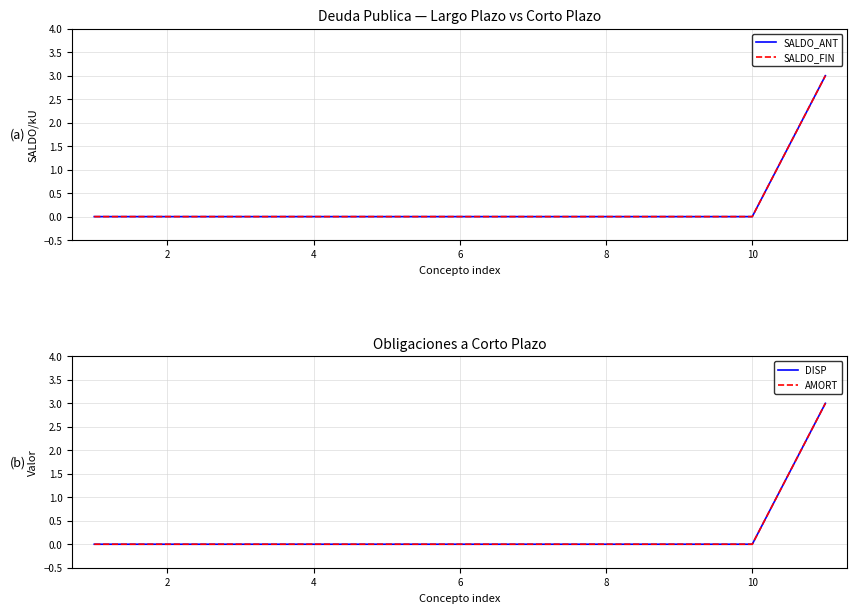

List the series in order of their peak value, highest first.

SALDO_ANT, SALDO_FIN, DISP, AMORT